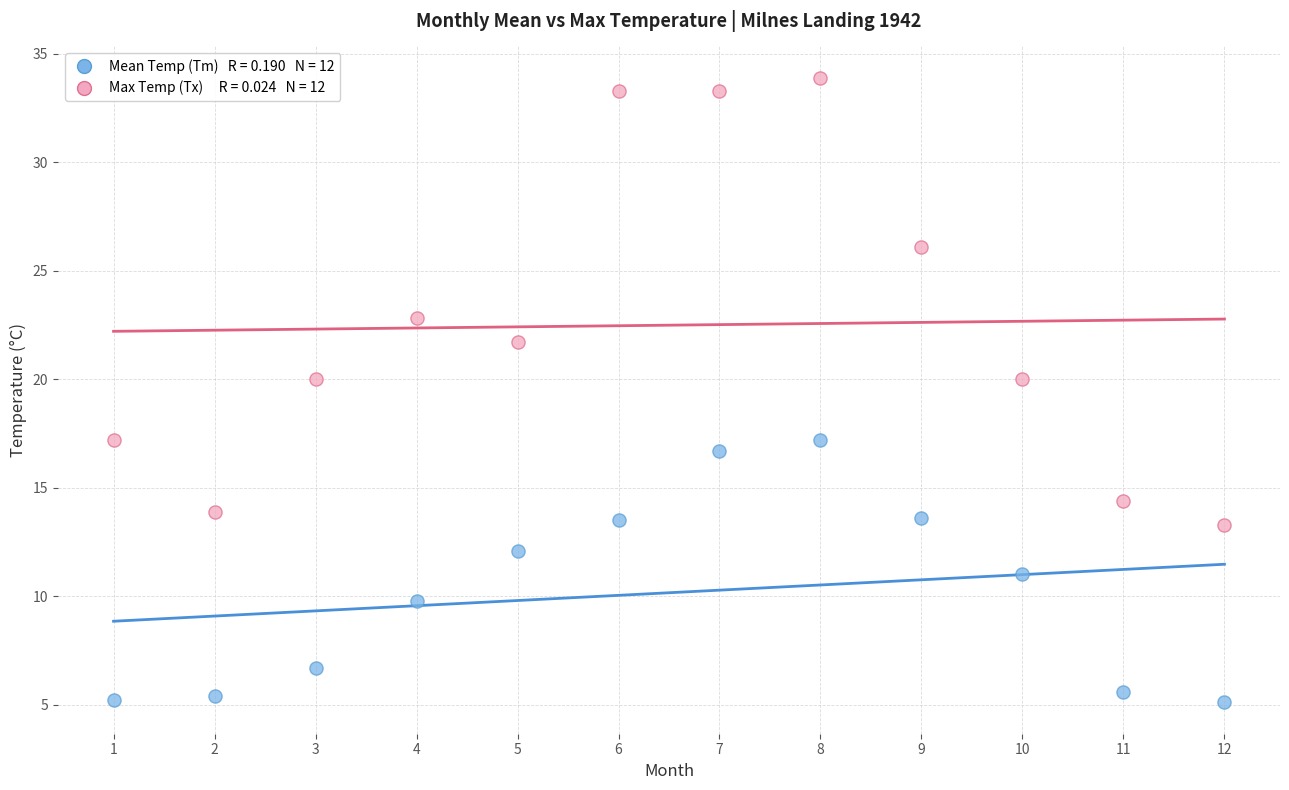

Across all data points, what is the range of X values (max minus min)?

11.0